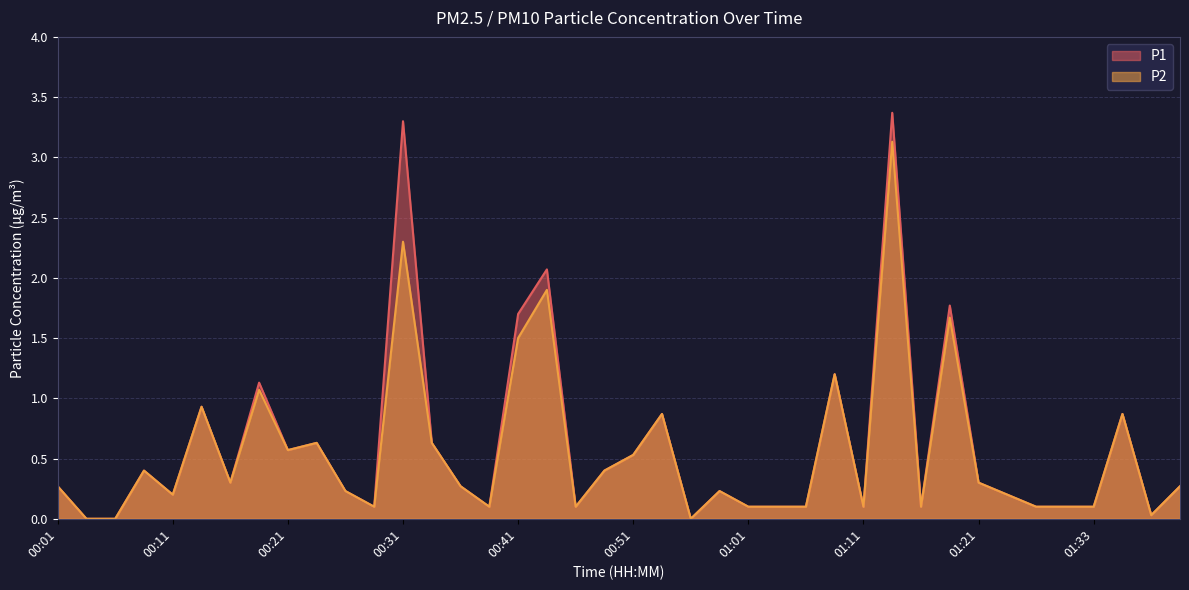

What is the maximum value for P1?

3.4